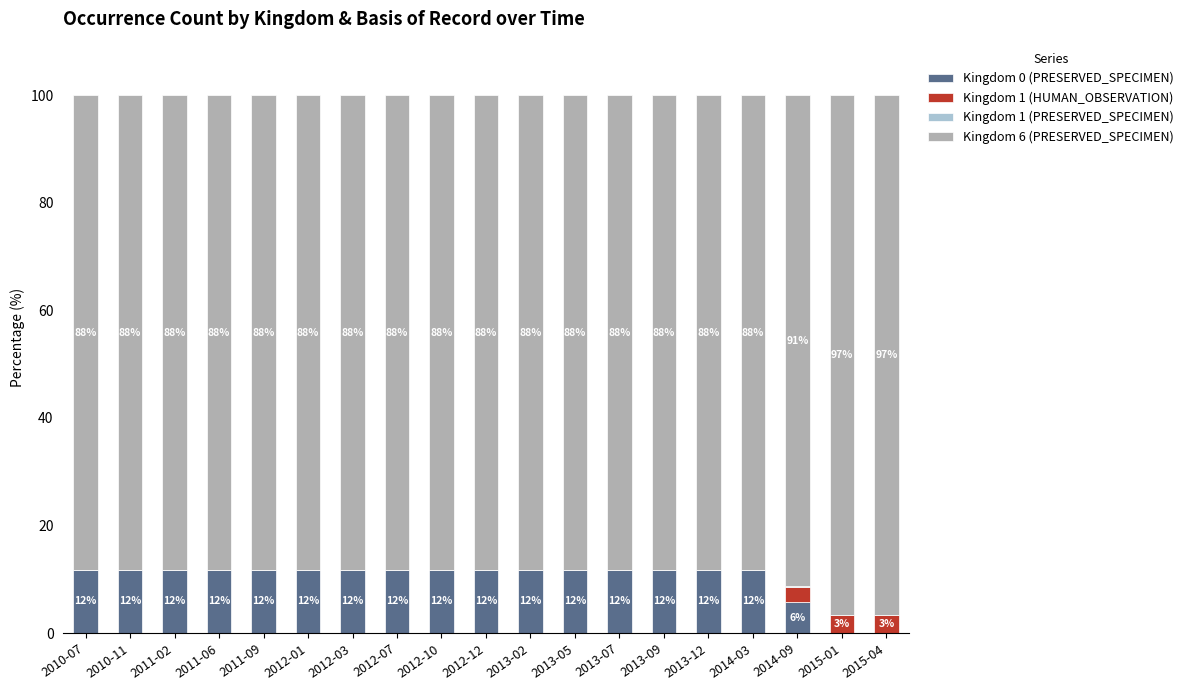

How many data points in Kingdom 0 (PRESERVED_SPECIMEN) are above 11?

16